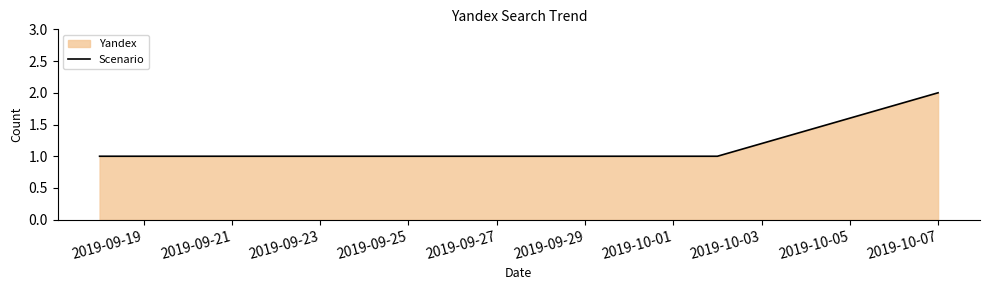

Is it true that the value at 2019-09-23 is 1?

True